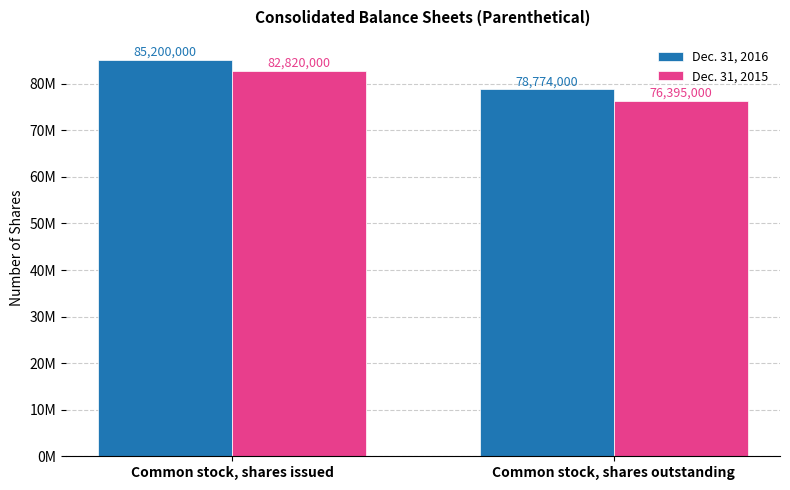

What is the total value across all series at Common stock, shares issued?

168020000